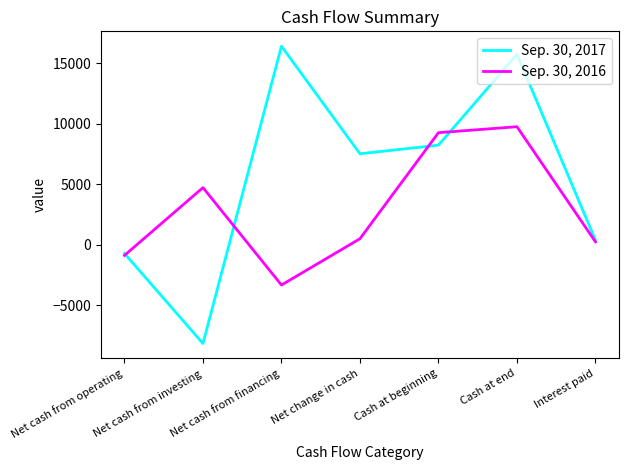

What is the minimum value shown in the chart?

-8174